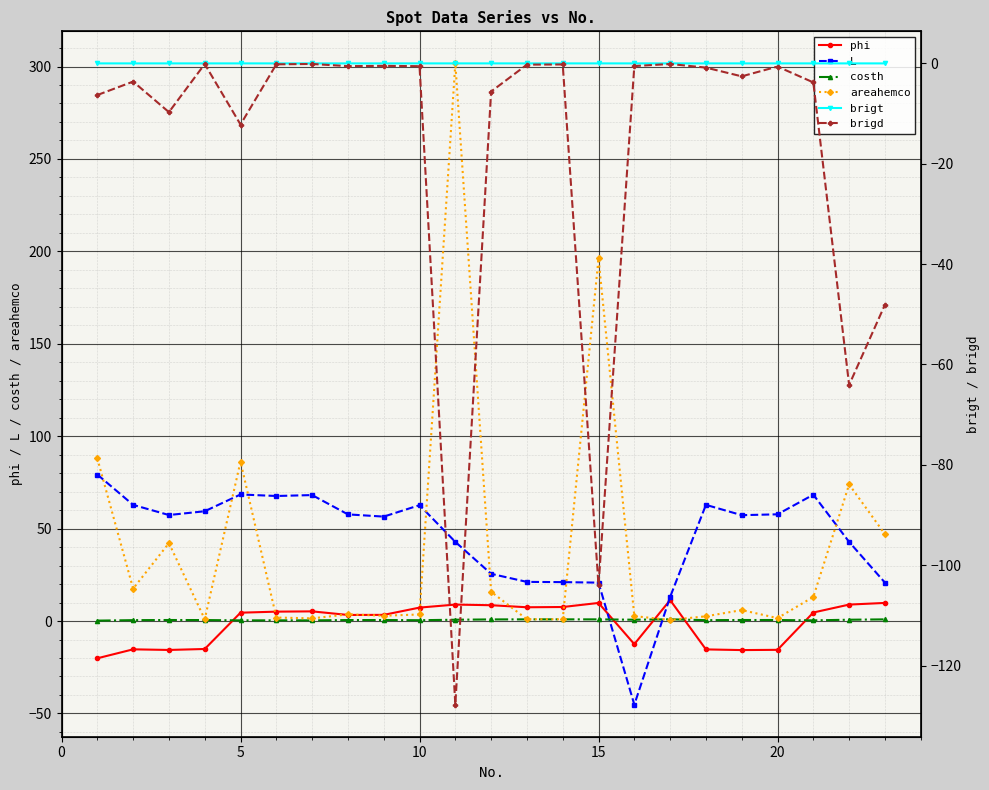

True or false: brigd and areahemco intersect in this chart.

False